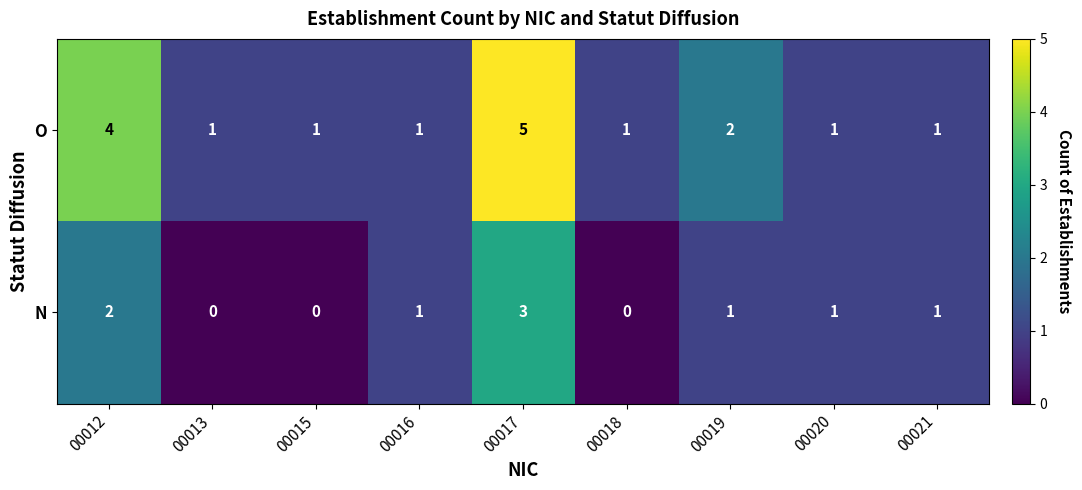

List the series in order of their peak value, lowest first.

N, O